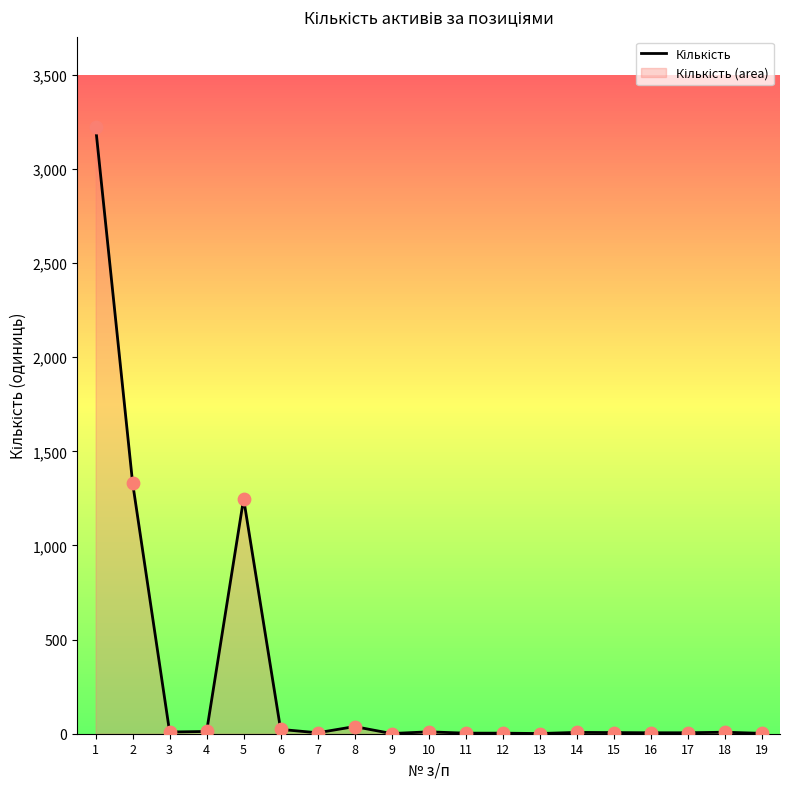

Which has a higher value, 12 or 3?

3